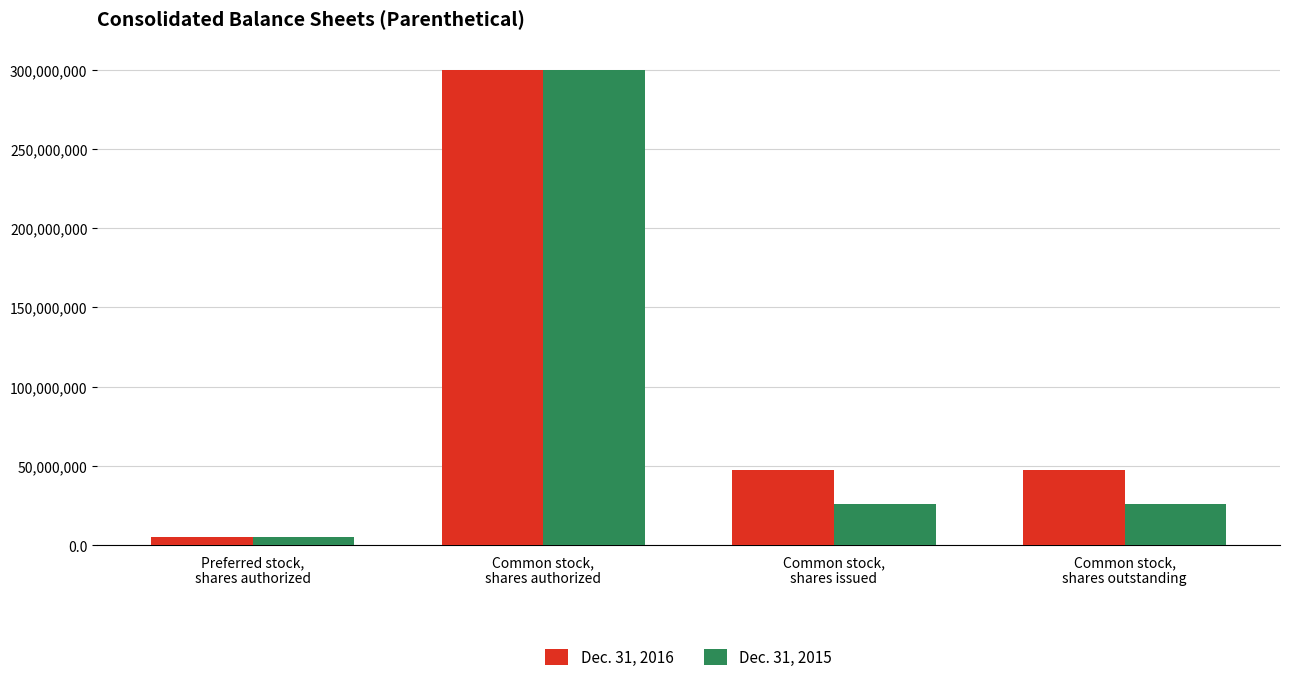

Reading right to left, list all the values displayed in this chart.

Dec. 31, 2016: Common stock,
shares outstanding=47309422	Common stock,
shares issued=47309422	Common stock,
shares authorized=300000000	Preferred stock,
shares authorized=5000000
Dec. 31, 2015: Common stock,
shares outstanding=25964886	Common stock,
shares issued=25964886	Common stock,
shares authorized=300000000	Preferred stock,
shares authorized=5000000